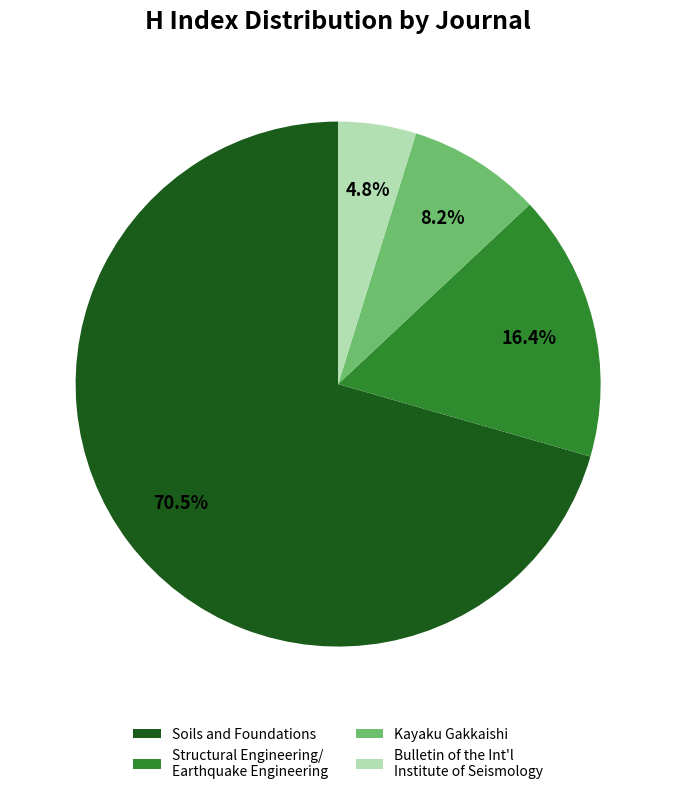

What is the largest slice in the pie chart?

Soils and Foundations